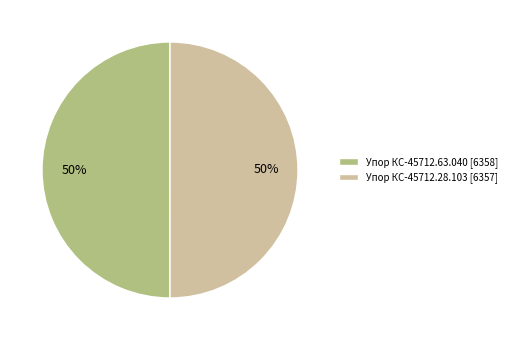

Is it true that Упор КС-45712.28.103 is 40% of the pie?

False